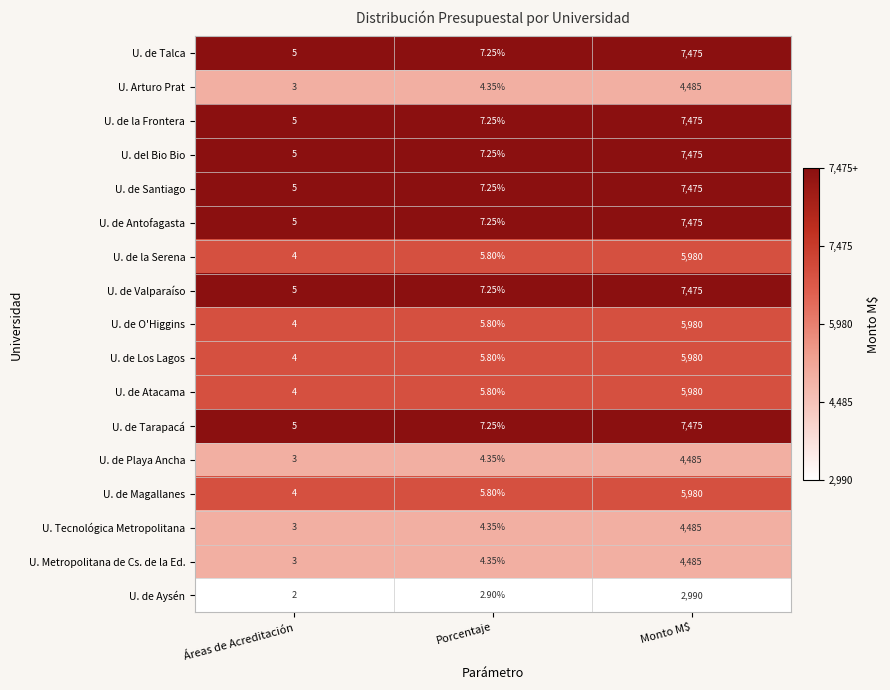

Where is U. de Tarapacá nearest to the value 3740?

Porcentaje